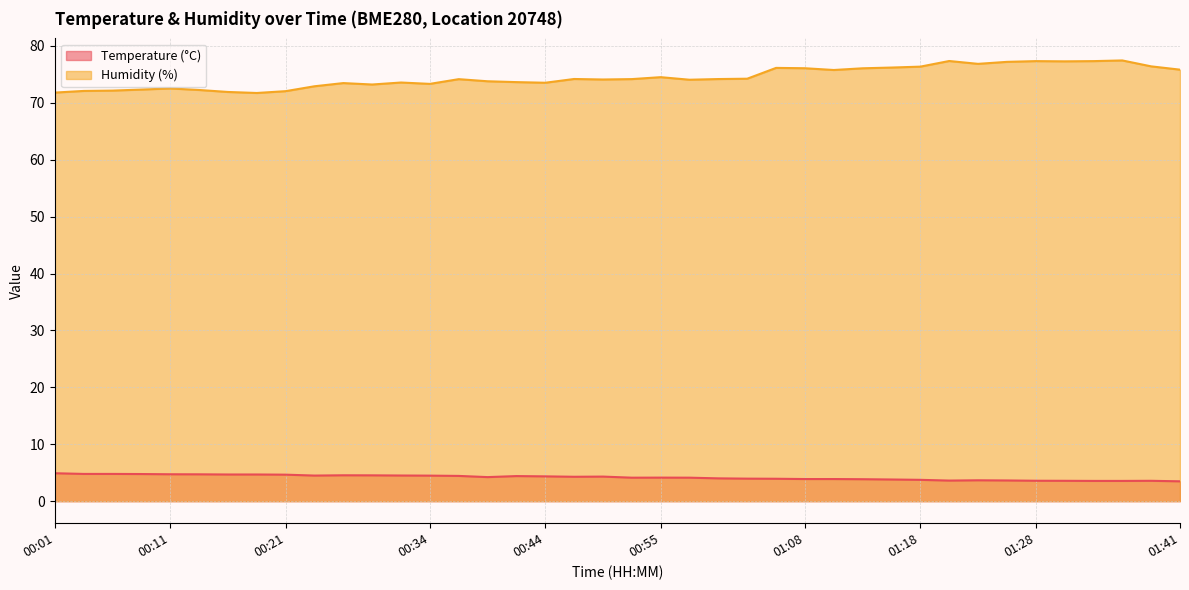

Reading right to left, list all the values displayed in this chart.

Temperature (°C): 3.5	3.6	3.6	3.6	3.6	3.6	3.6	3.7	3.6	3.8	3.8	3.9	3.9	3.9	3.9	4.0	4.0	4.1	4.1	4.1	4.3	4.3	4.4	4.4	4.2	4.4	4.5	4.5	4.5	4.5	4.5	4.7	4.7	4.7	4.7	4.7	4.8	4.8	4.8	4.9
Humidity (%): 75.8	76.4	77.5	77.3	77.3	77.3	77.2	76.9	77.4	76.4	76.2	76.1	75.8	76.1	76.2	74.2	74.2	74.1	74.5	74.2	74.1	74.2	73.5	73.7	73.8	74.2	73.3	73.6	73.2	73.5	72.9	72.1	71.7	71.9	72.3	72.5	72.3	72.2	72.1	71.8